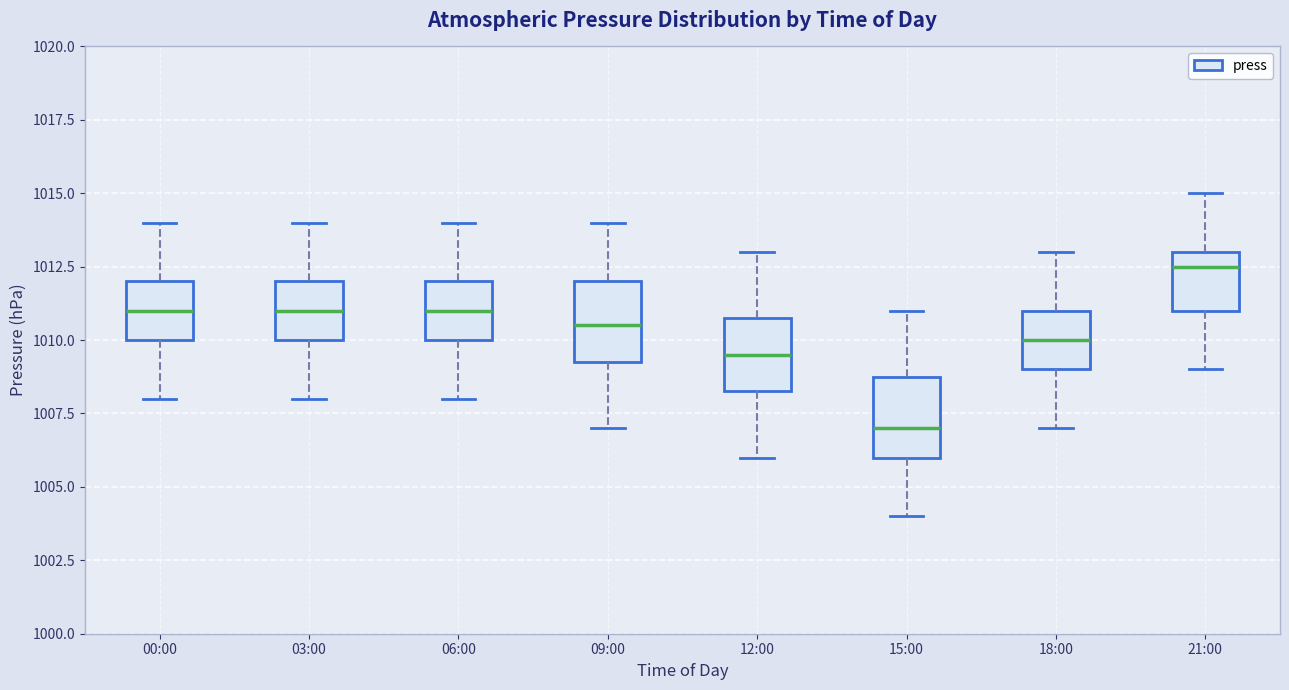

Which box has the highest median line?

21:00